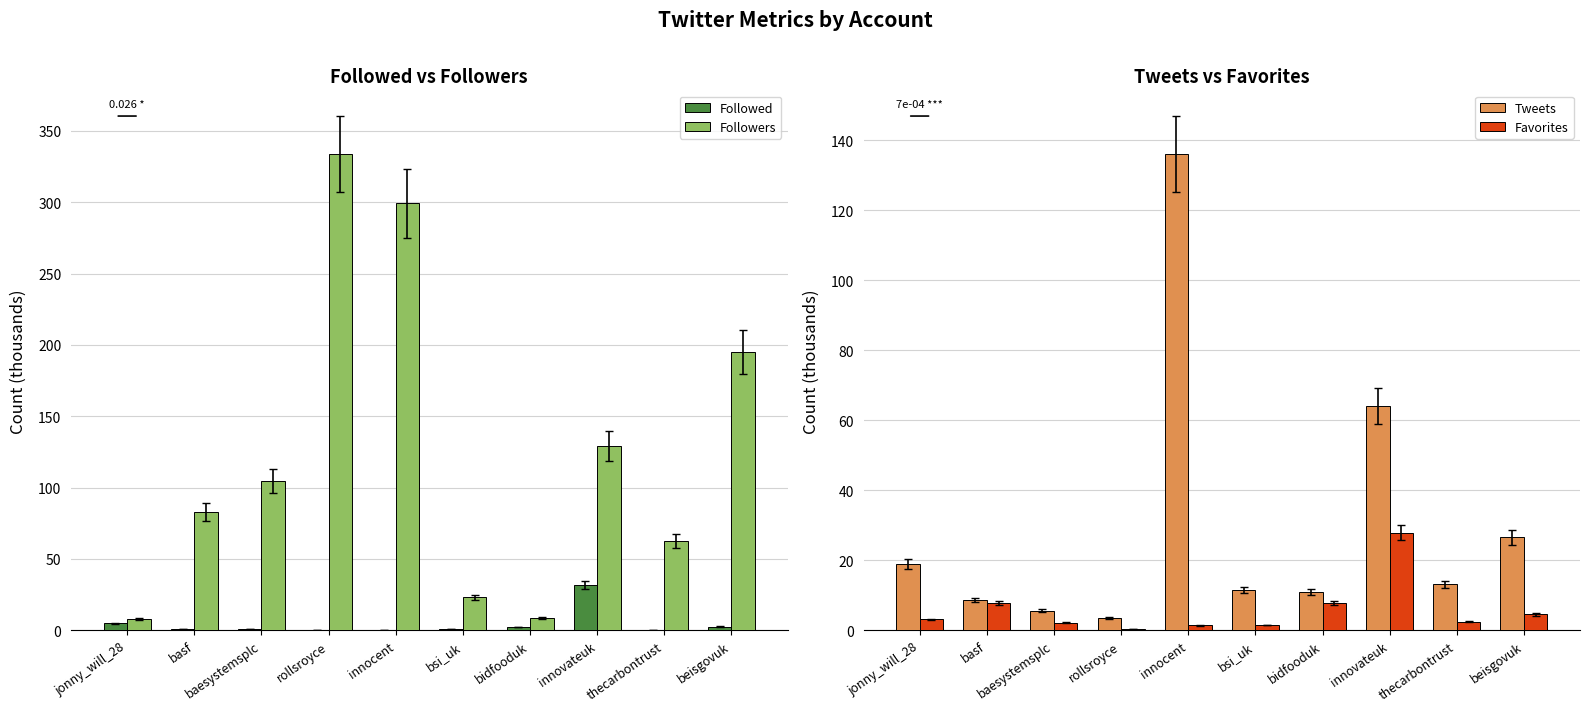

How many bars are there in total?

40